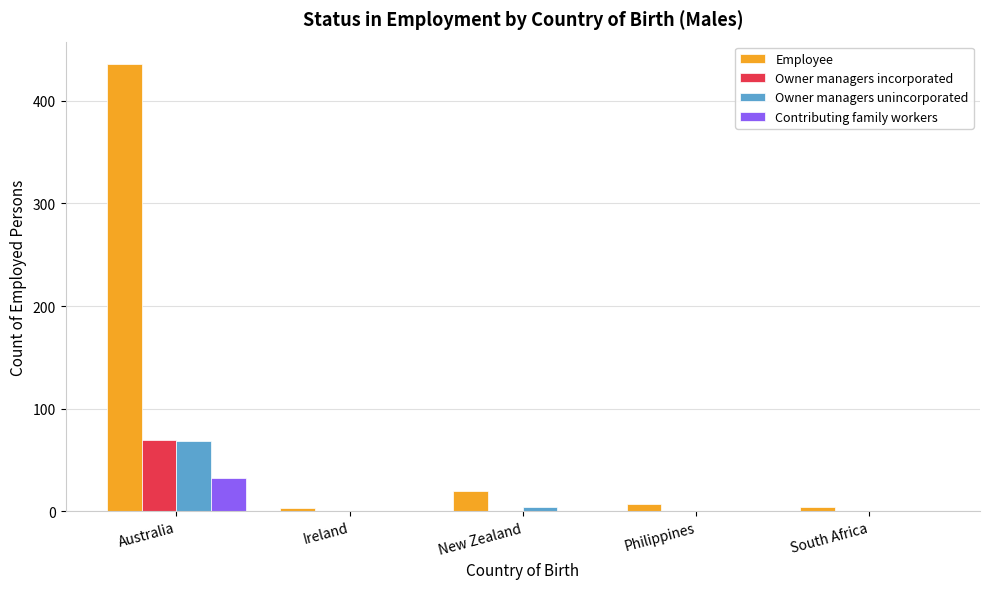

Does the chart contain stacked bars?

No